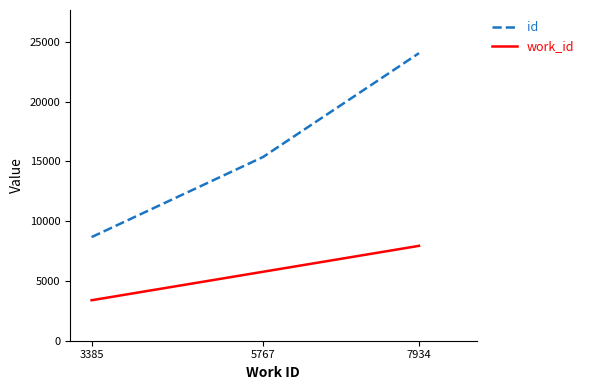

Reading right to left, transcribe all the data shown in this chart.

id: 7934=24048	5767=15364	3385=8666
work_id: 7934=7934	5767=5767	3385=3385